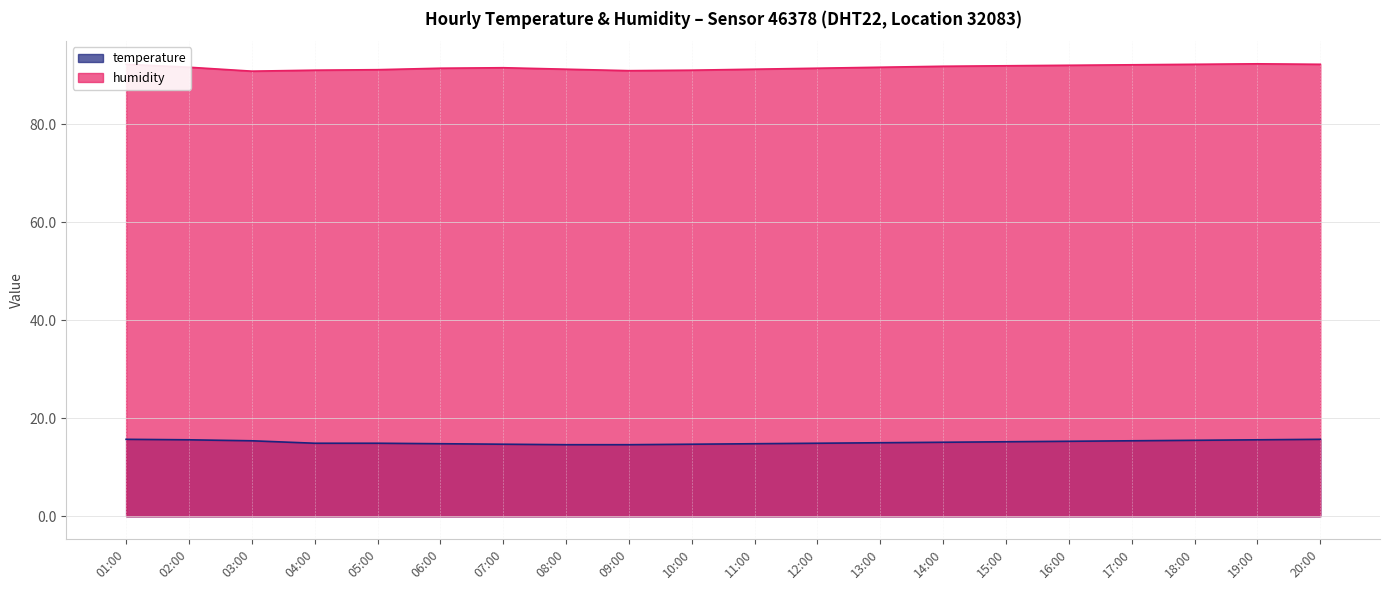

What is the spread (max minus min) of values at 02:00?

76.0